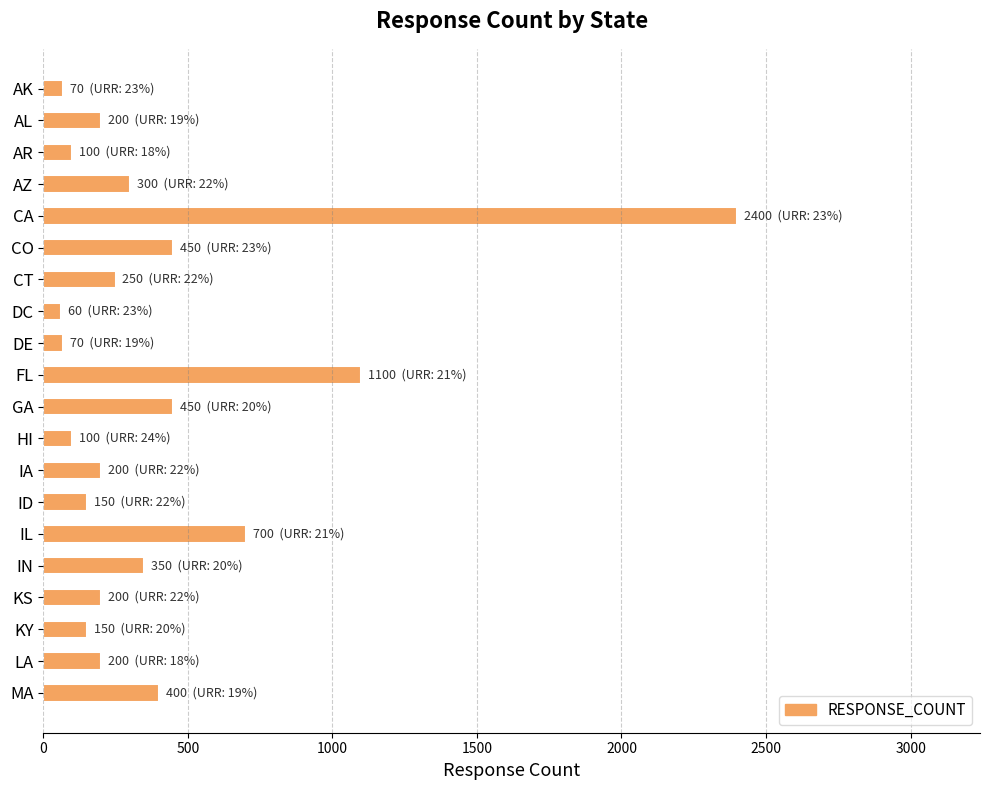

True or false: the data shows 400 at MA.

True